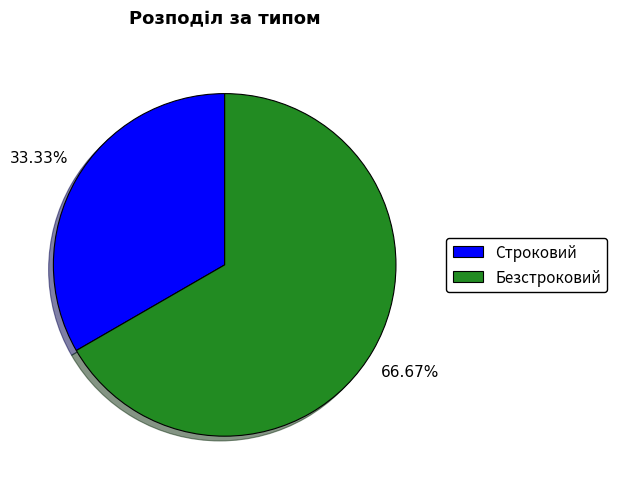

True or false: Строковий accounts for 46% of the total.

False